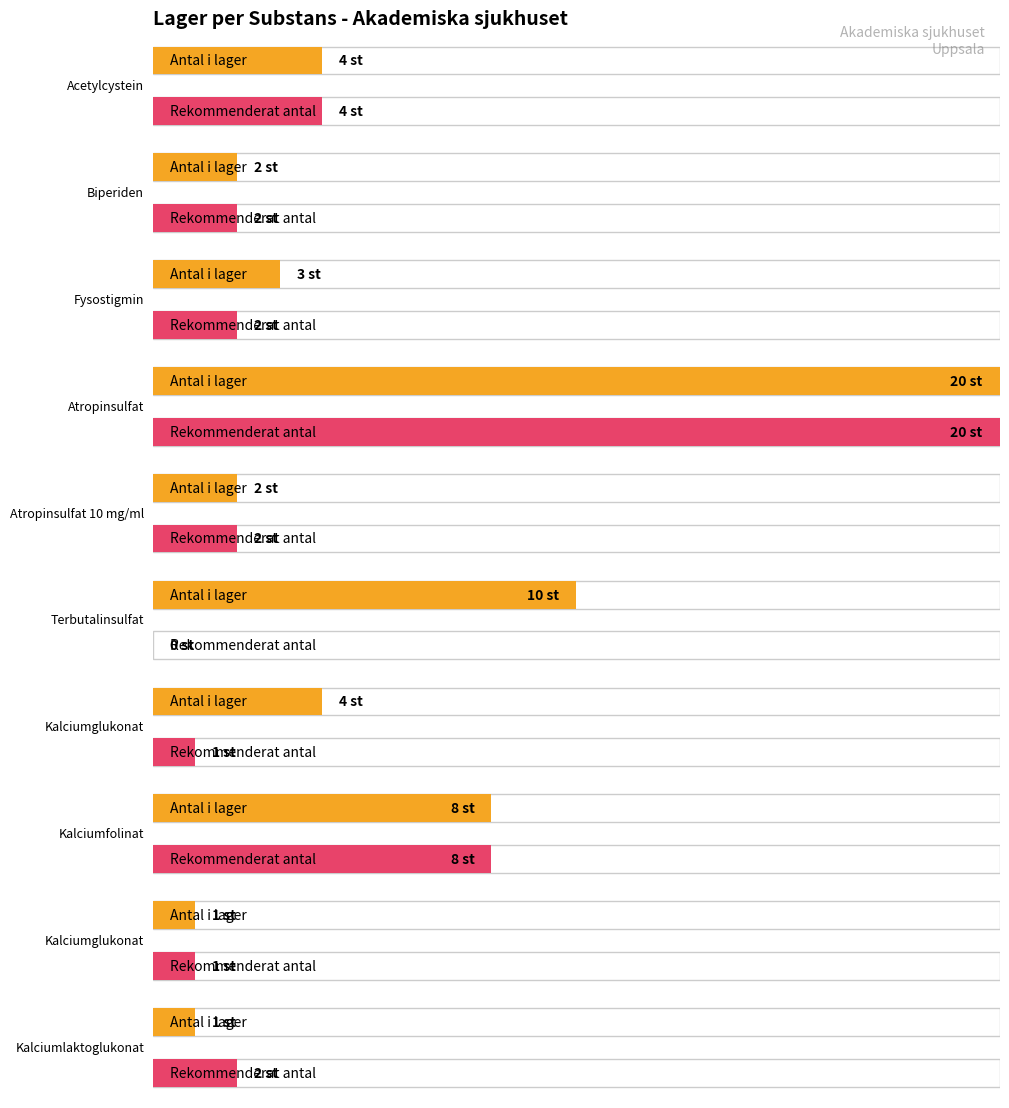

How many distinct data groups are displayed?

2